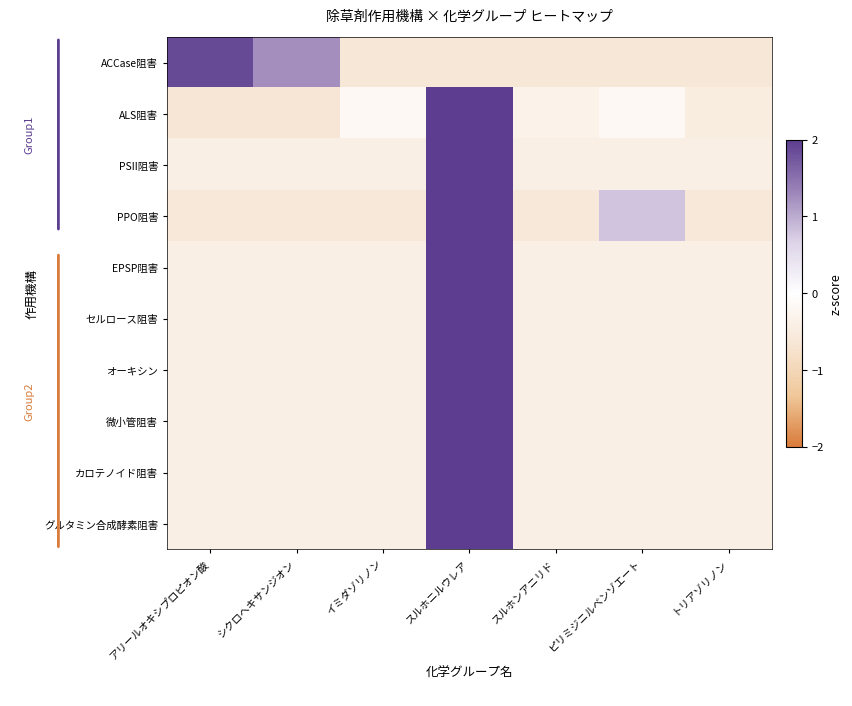

Reading left to right, what are all the values shown in this chart?

ACCase阻害: アリールオキシプロピオン酸=1.9	シクロヘキサンジオン=1.2	イミダゾリノン=-0.6	スルホニルウレア=-0.6	スルホンアニリド=-0.6	ピリミジニルベンゾエート=-0.6	トリアゾリノン=-0.6
ALS阻害: アリールオキシプロピオン酸=-0.6	シクロヘキサンジオン=-0.6	イミダゾリノン=-0.2	スルホニルウレア=2.4	スルホンアニリド=-0.3	ピリミジニルベンゾエート=-0.2	トリアゾリノン=-0.5
PSII阻害: アリールオキシプロピオン酸=-0.4	シクロヘキサンジオン=-0.4	イミダゾリノン=-0.4	スルホニルウレア=2.4	スルホンアニリド=-0.4	ピリミジニルベンゾエート=-0.4	トリアゾリノン=-0.4
PPO阻害: アリールオキシプロピオン酸=-0.6	シクロヘキサンジオン=-0.6	イミダゾリノン=-0.6	スルホニルウレア=2.2	スルホンアニリド=-0.6	ピリミジニルベンゾエート=0.8	トリアゾリノン=-0.6
EPSP阻害: アリールオキシプロピオン酸=-0.4	シクロヘキサンジオン=-0.4	イミダゾリノン=-0.4	スルホニルウレア=2.4	スルホンアニリド=-0.4	ピリミジニルベンゾエート=-0.4	トリアゾリノン=-0.4
セルロース阻害: アリールオキシプロピオン酸=-0.4	シクロヘキサンジオン=-0.4	イミダゾリノン=-0.4	スルホニルウレア=2.4	スルホンアニリド=-0.4	ピリミジニルベンゾエート=-0.4	トリアゾリノン=-0.4
オーキシン: アリールオキシプロピオン酸=-0.4	シクロヘキサンジオン=-0.4	イミダゾリノン=-0.4	スルホニルウレア=2.4	スルホンアニリド=-0.4	ピリミジニルベンゾエート=-0.4	トリアゾリノン=-0.4
微小管阻害: アリールオキシプロピオン酸=-0.4	シクロヘキサンジオン=-0.4	イミダゾリノン=-0.4	スルホニルウレア=2.4	スルホンアニリド=-0.4	ピリミジニルベンゾエート=-0.4	トリアゾリノン=-0.4
カロテノイド阻害: アリールオキシプロピオン酸=-0.4	シクロヘキサンジオン=-0.4	イミダゾリノン=-0.4	スルホニルウレア=2.4	スルホンアニリド=-0.4	ピリミジニルベンゾエート=-0.4	トリアゾリノン=-0.4
グルタミン合成酵素阻害: アリールオキシプロピオン酸=-0.4	シクロヘキサンジオン=-0.4	イミダゾリノン=-0.4	スルホニルウレア=2.4	スルホンアニリド=-0.4	ピリミジニルベンゾエート=-0.4	トリアゾリノン=-0.4